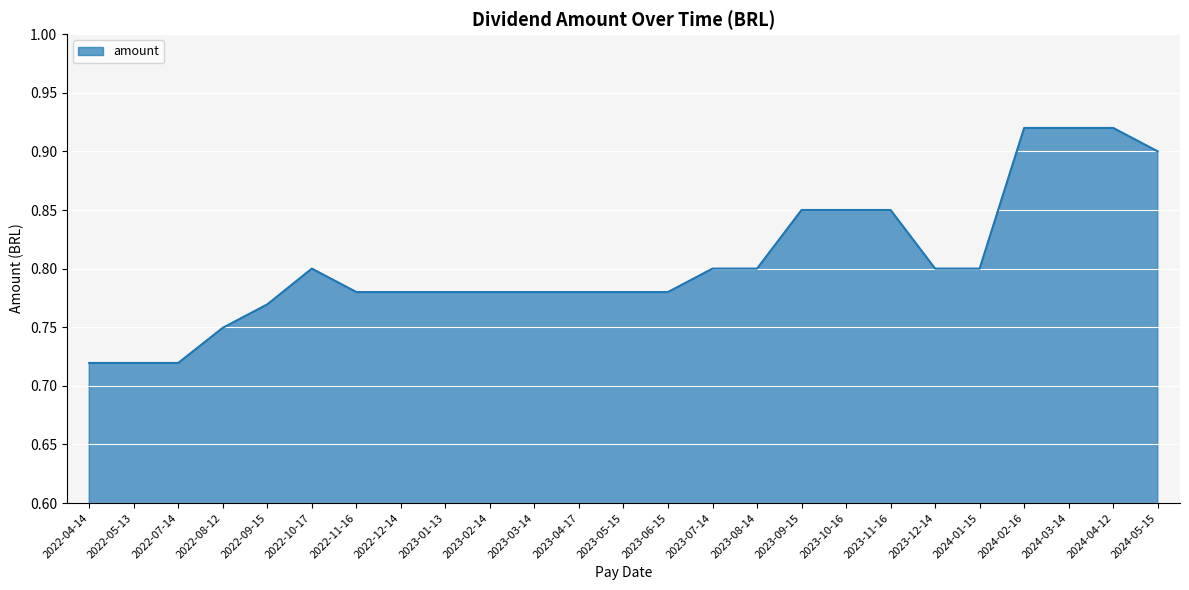

The value at 2023-04-17 is 0.5. True or false?

False